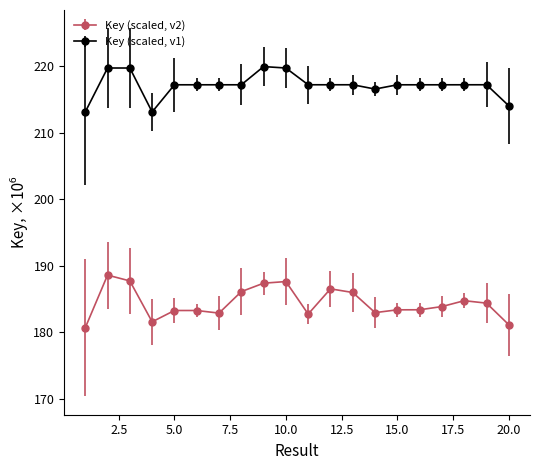

List the series in order of their peak value, highest first.

Key (scaled, v1), Key (scaled, v2)